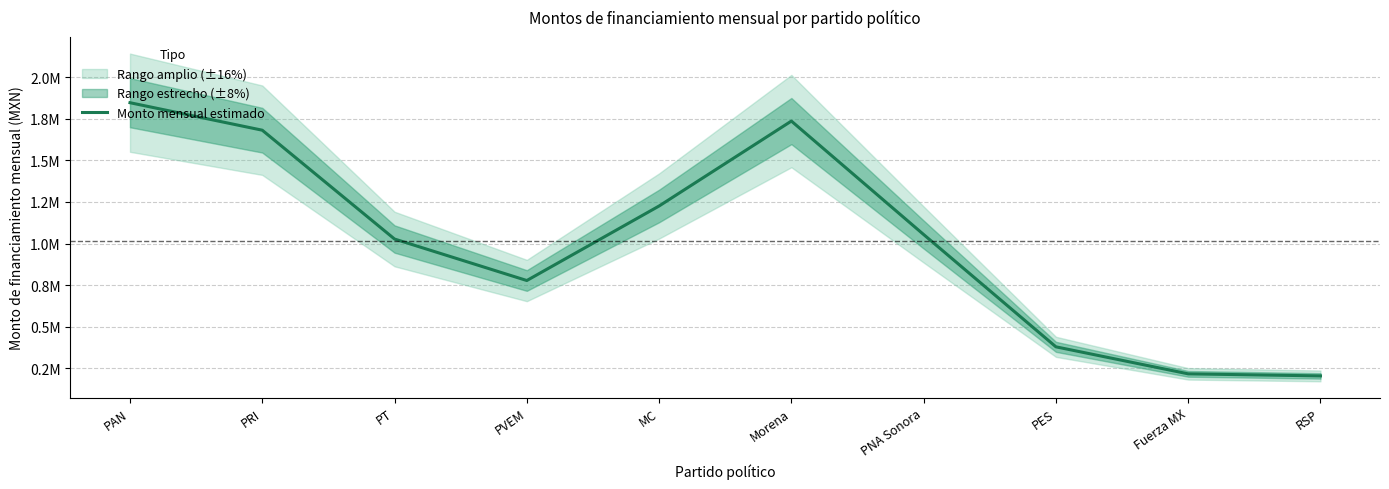

What is the ratio of the value at PT to the value at MC?

0.8